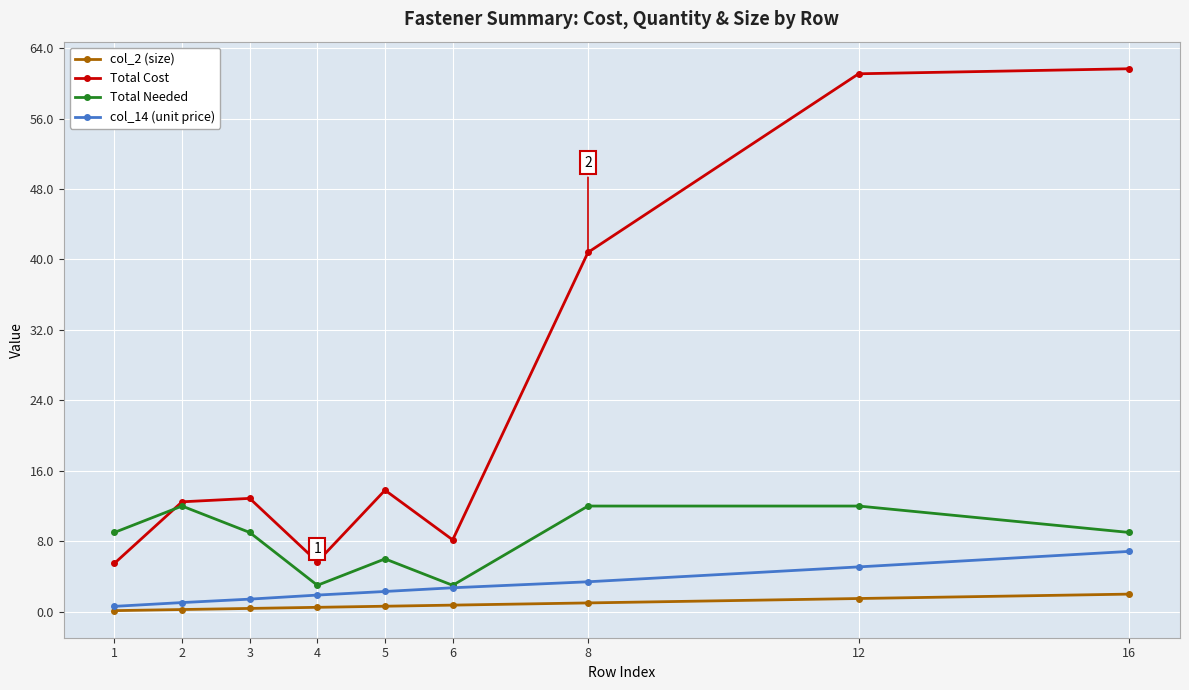

What is the total value across all series at 4?

11.1